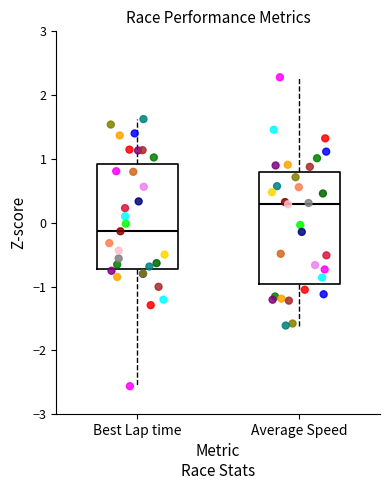

Which box's median line is the lowest?

Best Lap time